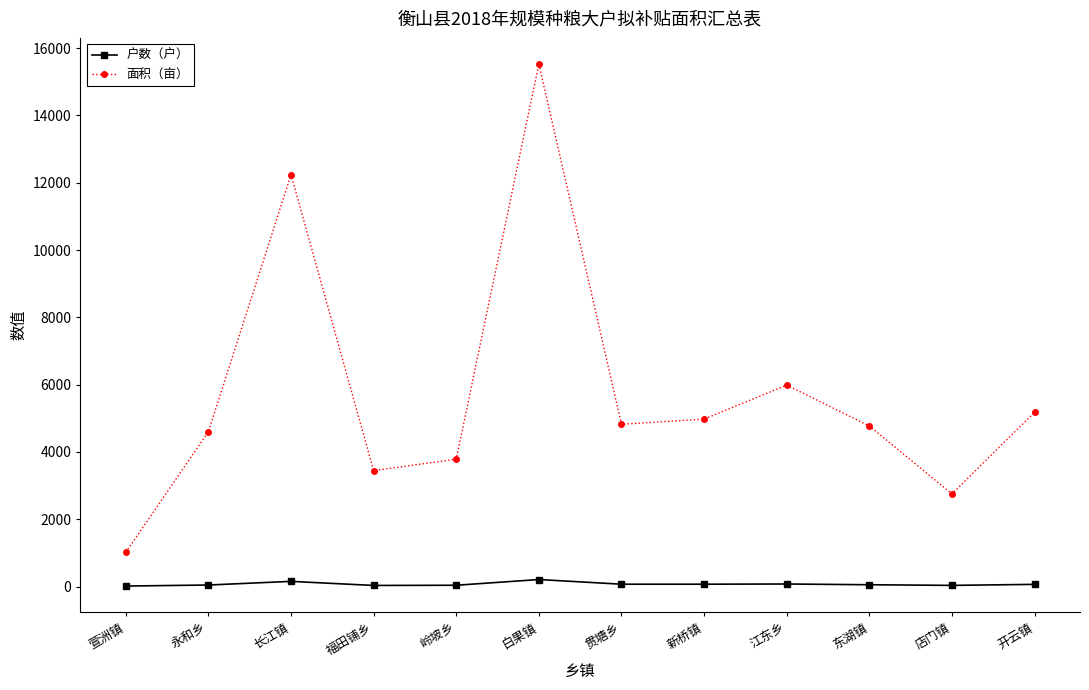

What is the sum of the 面积（亩） values at 白果镇 and 福田铺乡?

18972.0